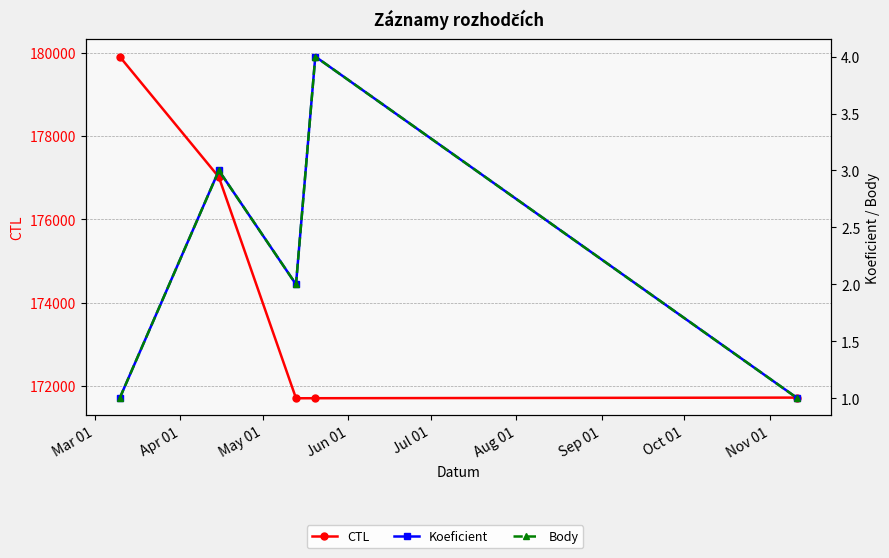

The value of Koeficient at Mar 01 is 1. True or false?

True